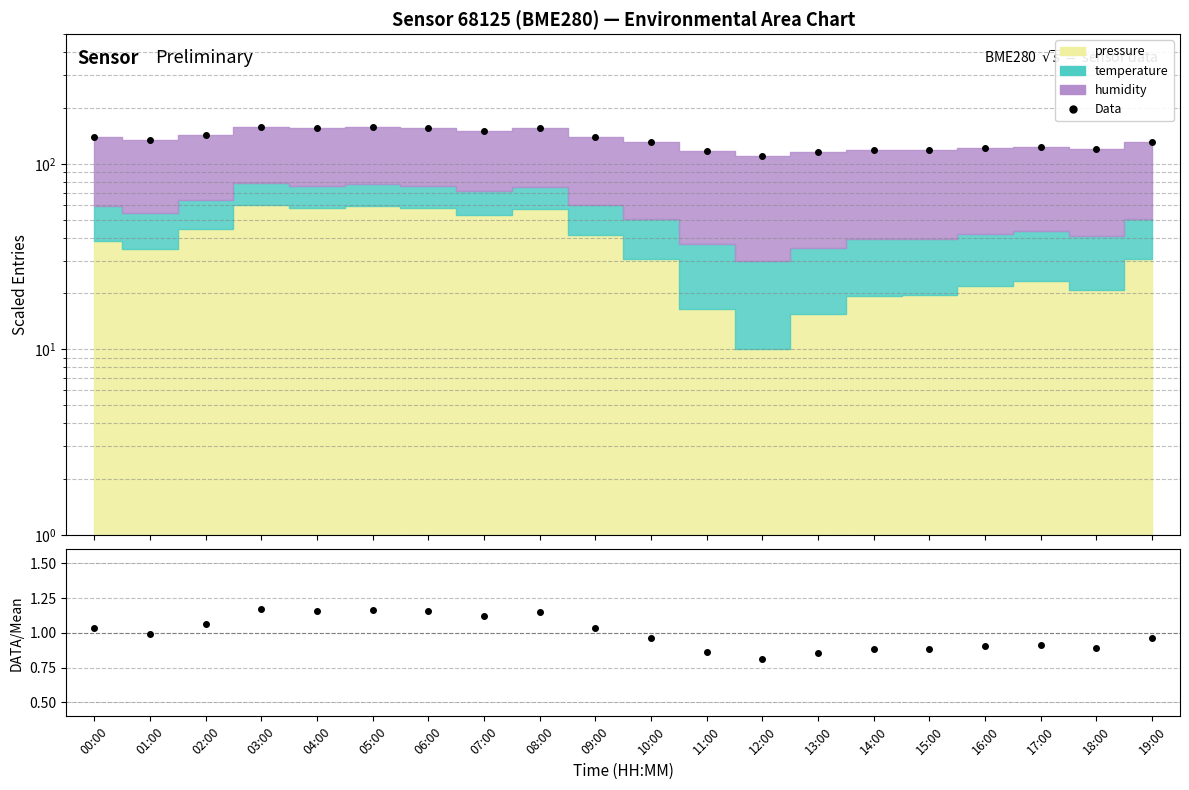

Reading left to right, list all the values displayed in this chart.

Data: 139.5	134.1	143.6	158.6	156.2	157.5	156.2	151.1	155.3	139.8	130.4	116.8	109.8	115.4	119.3	119.4	121.9	123.3	120.7	130.4
Data/Mean: 1.0	1.0	1.1	1.2	1.2	1.2	1.2	1.1	1.2	1.0	1.0	0.9	0.8	0.9	0.9	0.9	0.9	0.9	0.9	1.0